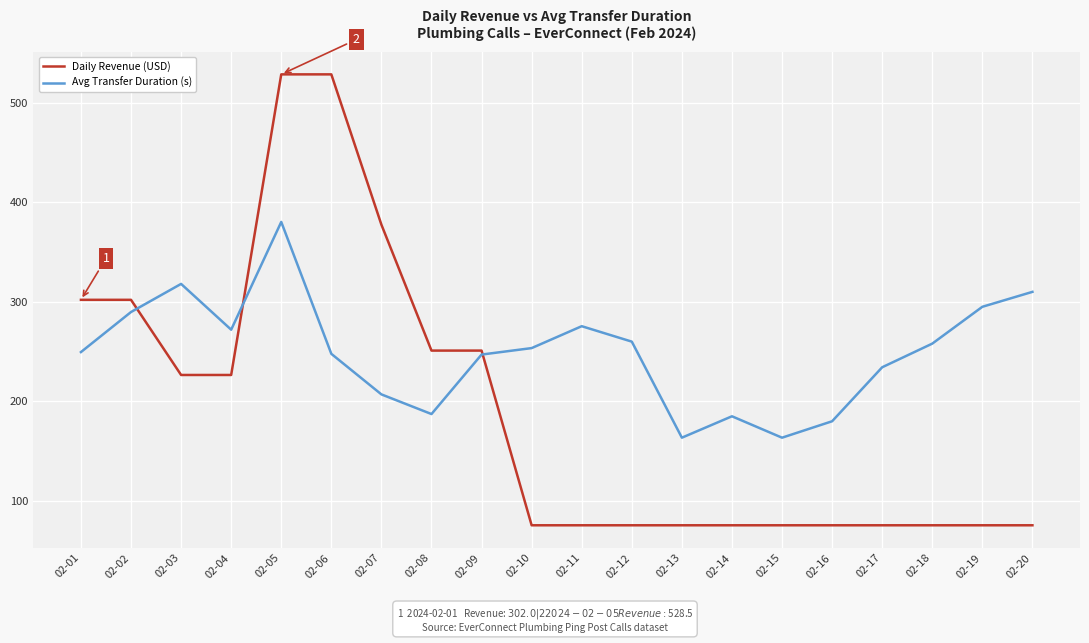

What is the maximum value for Daily Revenue (USD)?

528.5